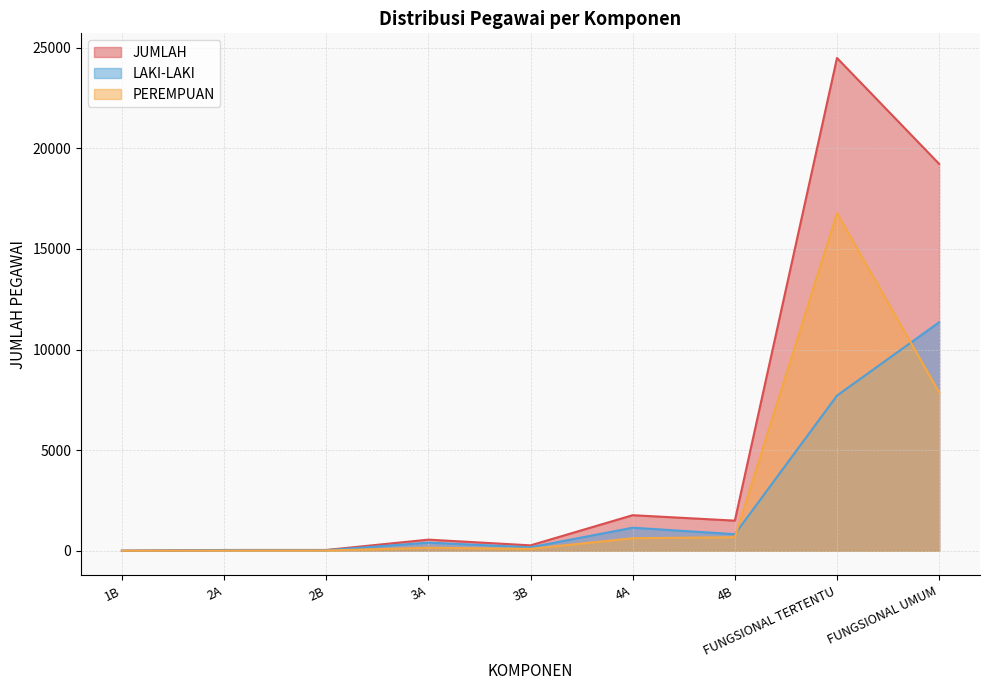

True or false: LAKI-LAKI has a value of 358 at 4A.

False